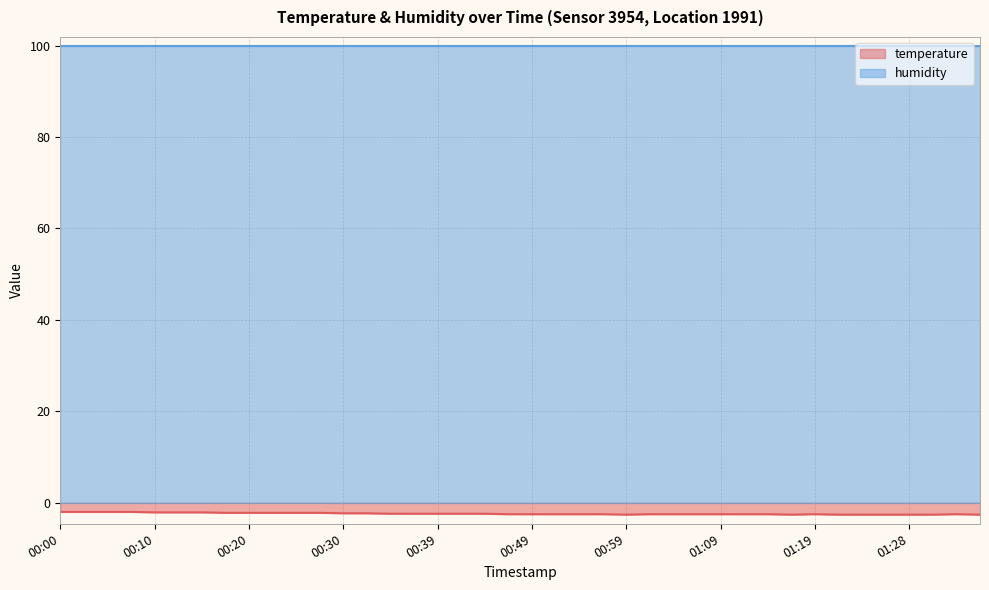

How many data points are less than -2?

36